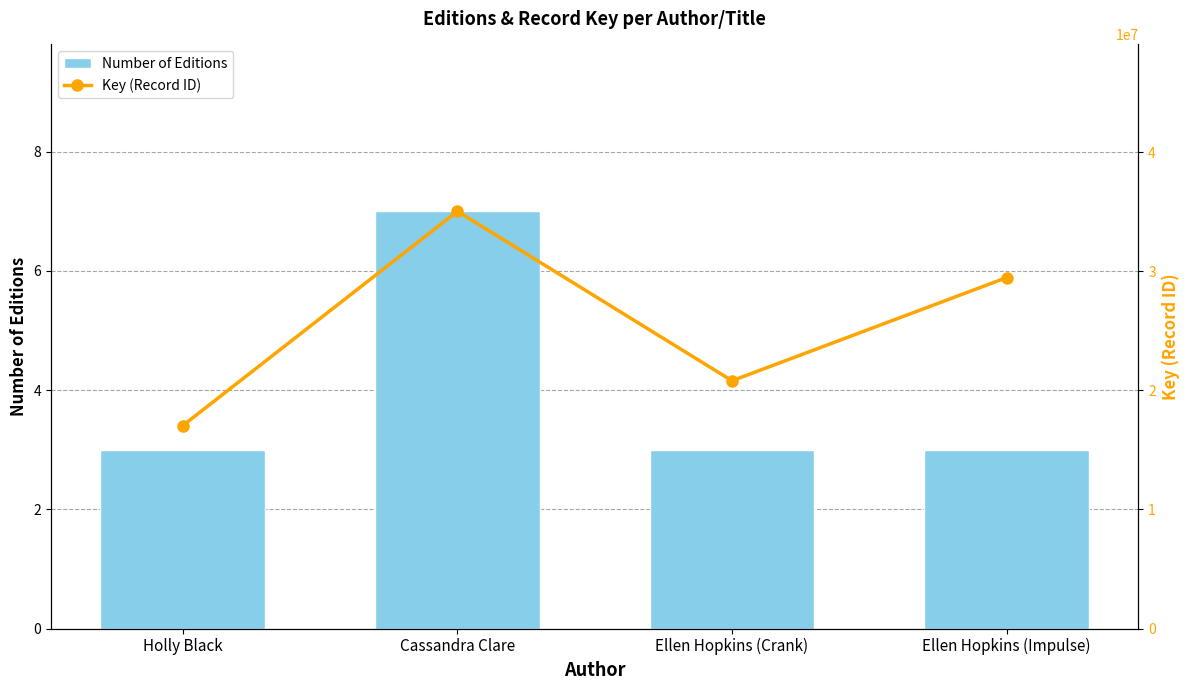

Reading left to right, list all the values displayed in this chart.

Number of Editions: Holly Black=3	Cassandra Clare=7	Ellen Hopkins (Crank)=3	Ellen Hopkins (Impulse)=3
Key (Record ID): Holly Black=17038195	Cassandra Clare=35026865	Ellen Hopkins (Crank)=20799661	Ellen Hopkins (Impulse)=29463753